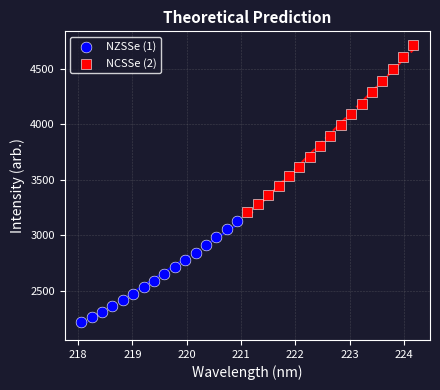

Which series contains the highest Y value?

NCSSe (2)